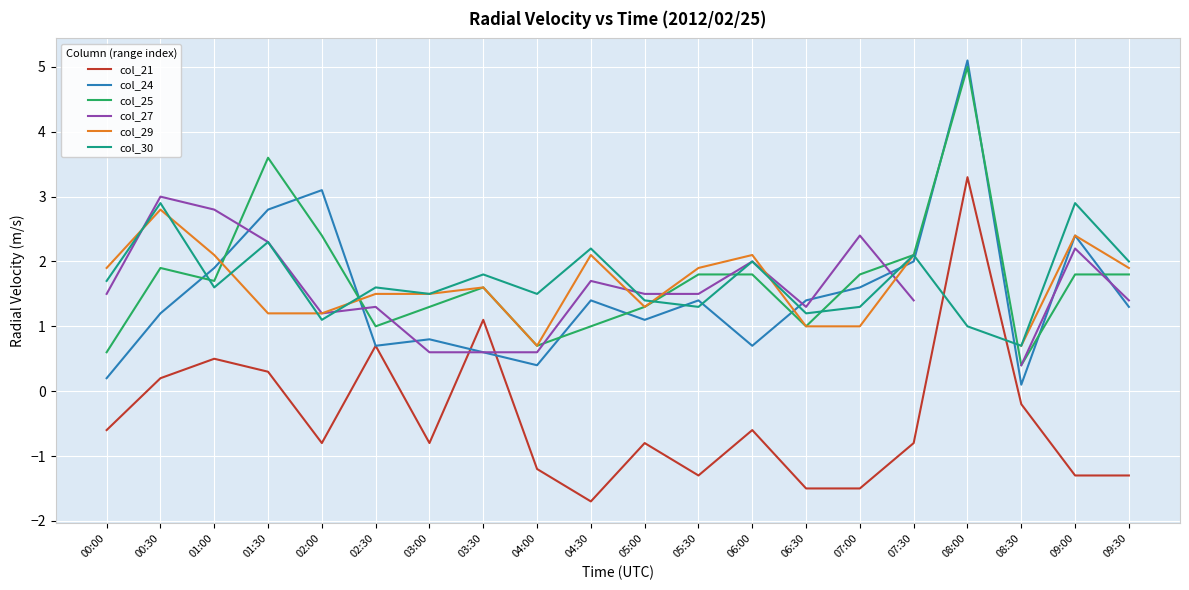

How many data points in col_29 are above 1?

15